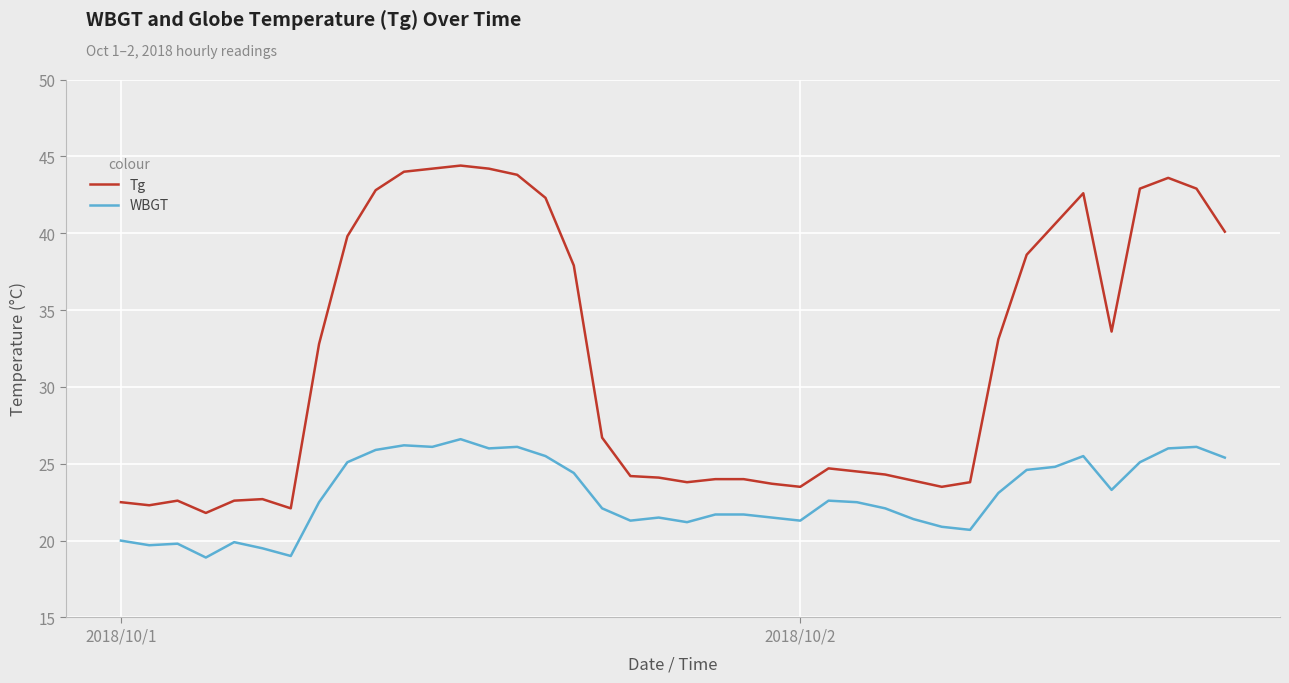

Rank the series by their average value, from highest to lowest.

Tg, WBGT